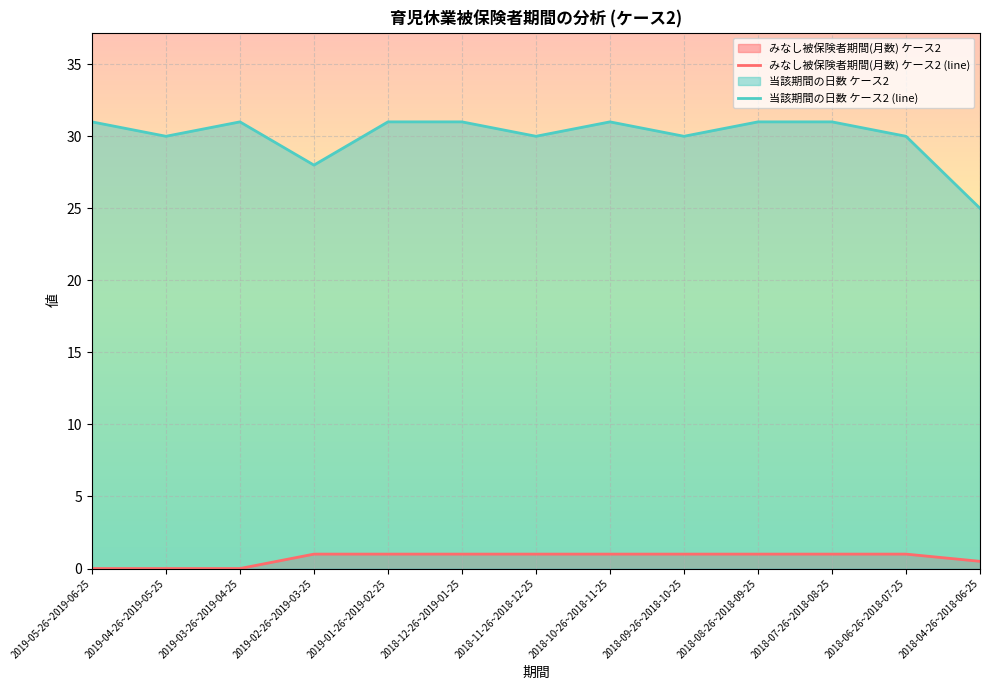

What is the difference between the maximum and minimum values in the みなし被保険者期間(月数) ケース2 (line) series?

1.0